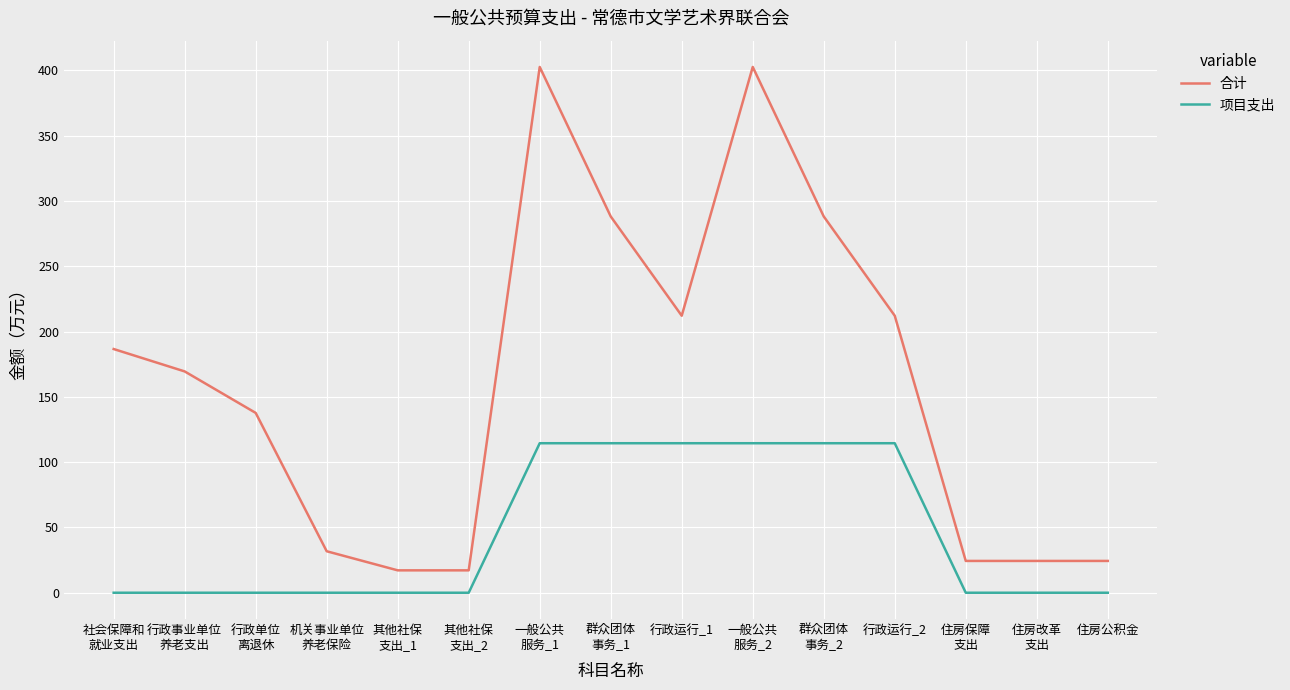

What is the difference between the highest and lowest values at 行政运行_1?

97.6